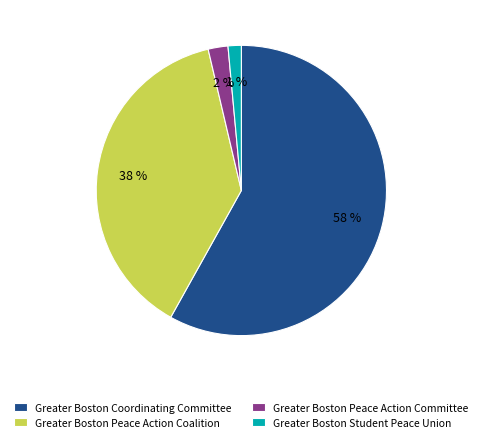

The Greater Boston Student Peace Union slice represents 16% of the pie. True or false?

False